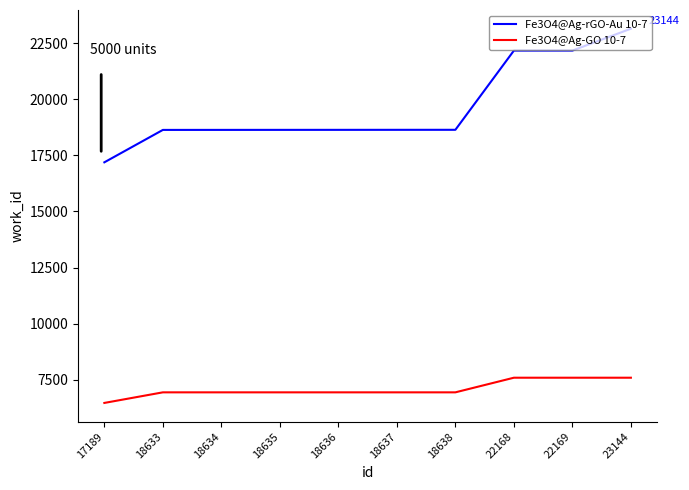

What is the average value of the Fe3O4@Ag-GO 10-7 series?

7084